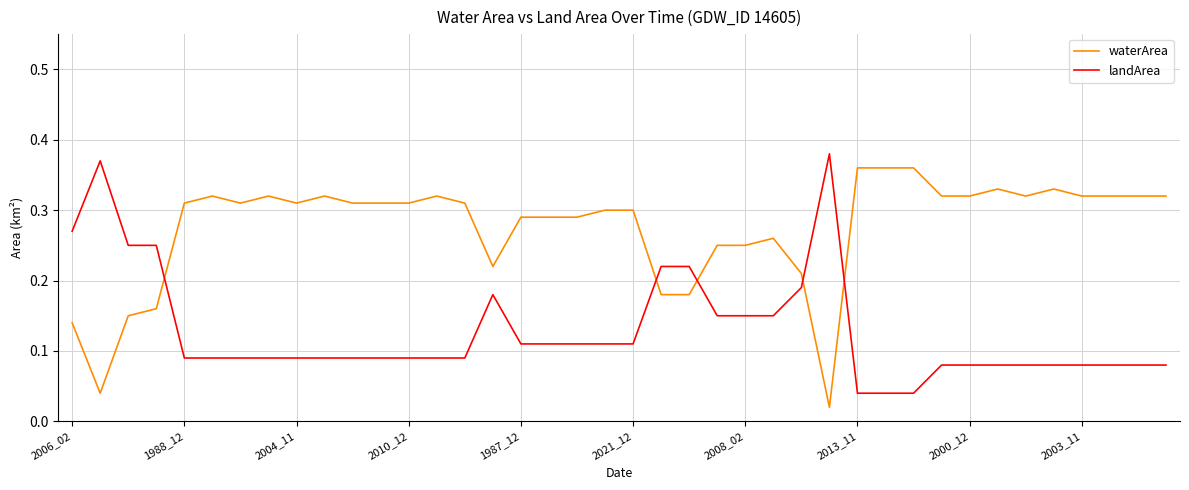

Rank the series by their average value, from highest to lowest.

waterArea, landArea